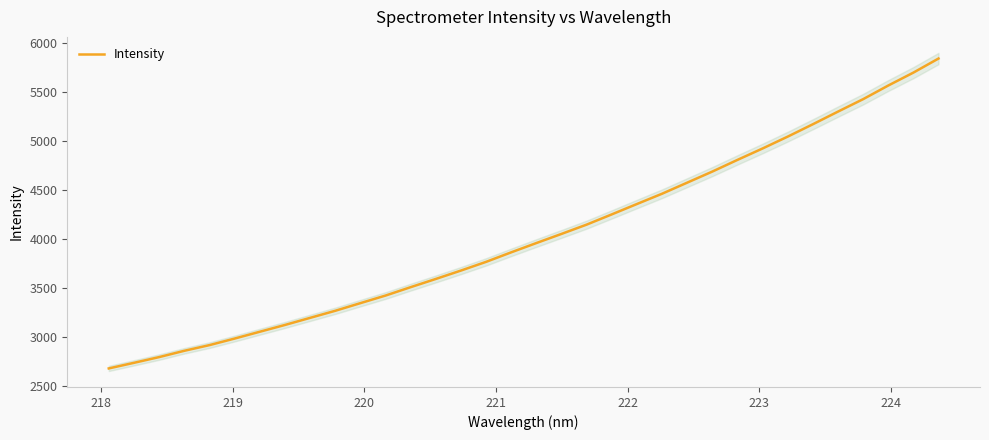

What is the difference between the maximum and minimum values?

3158.7